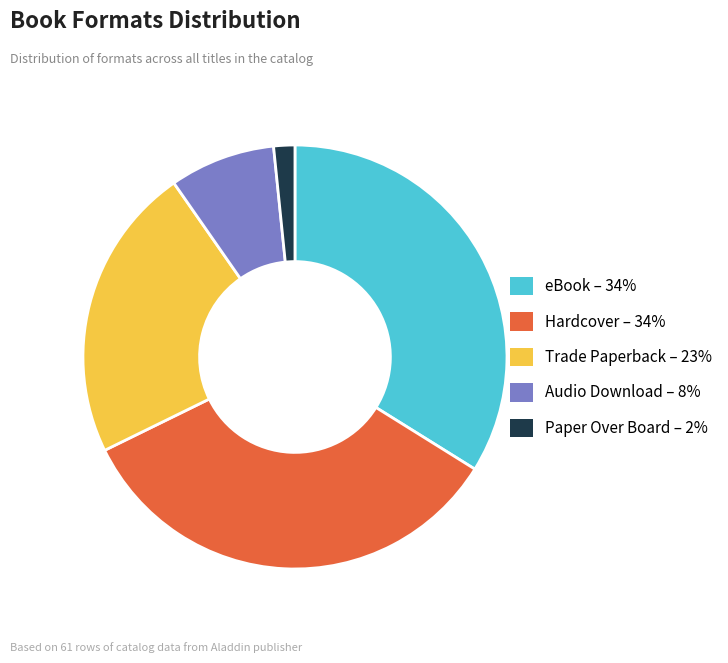

What is the smallest slice in the pie chart?

Paper Over Board